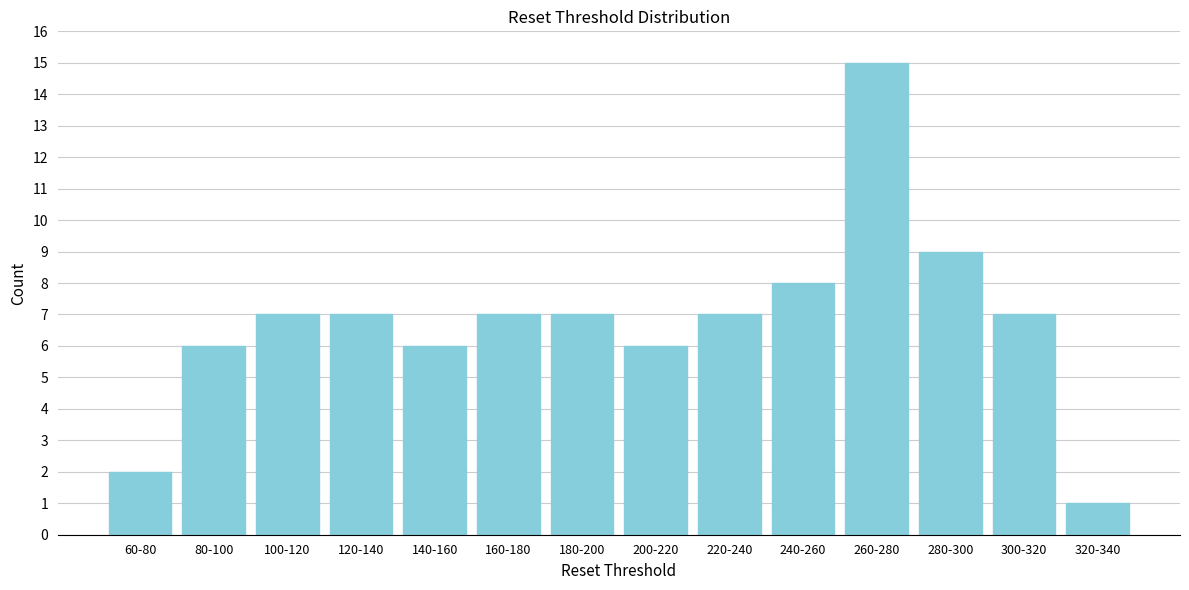

Reading left to right, list all the values displayed in this chart.

2	6	7	7	6	7	7	6	7	8	15	9	7	1